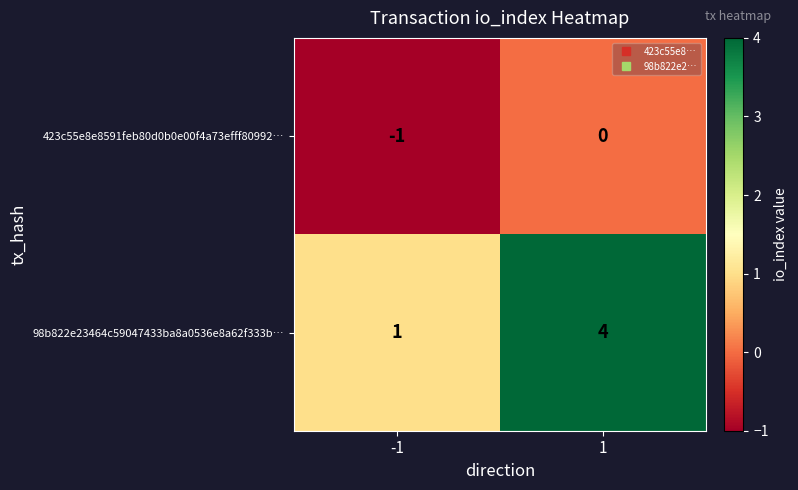

Reading left to right, what are all the values shown in this chart?

423c55e8e8591feb80d0b0e00f4a73efff80992…: -1=-1	1=0
98b822e23464c59047433ba8a0536e8a62f333b…: -1=1	1=4